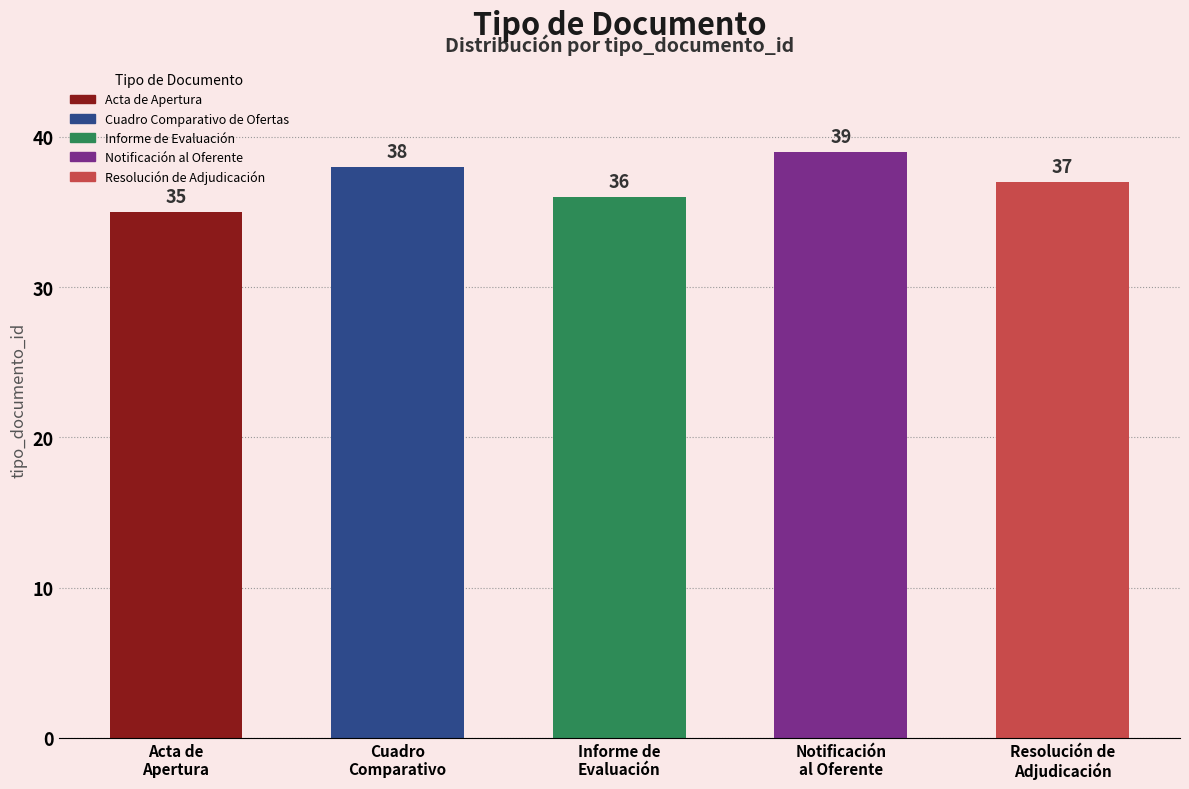

Reading right to left, list all the values displayed in this chart.

37	39	36	38	35